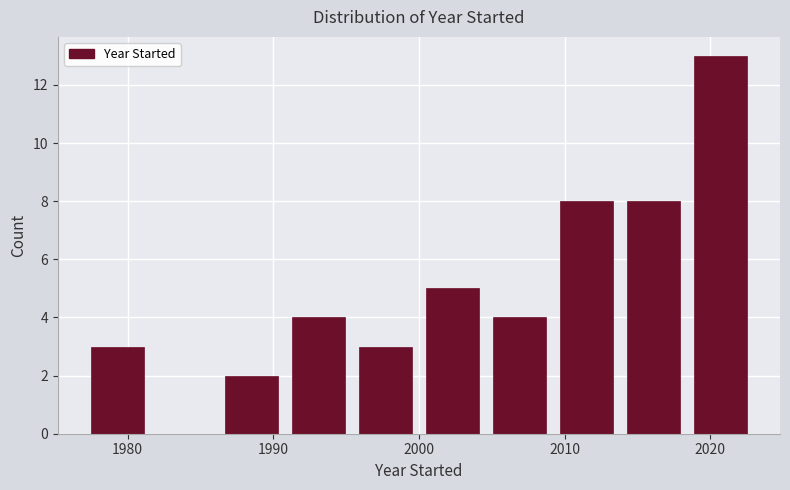

What is the height of the bar covering 1990.8 to 1995.4 on the x-axis? Neither the bar edges nor the heights are printed on the chart, so give them approximately, as read against the axes.

4